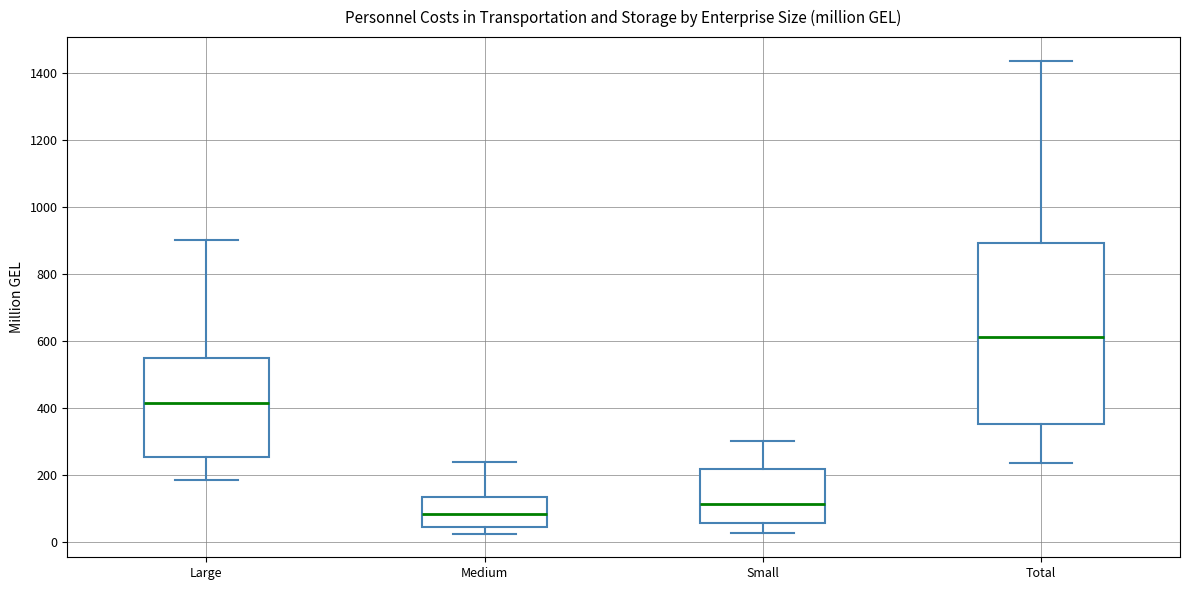

Which box is the tallest, from its lower edge to its upper edge?

Total